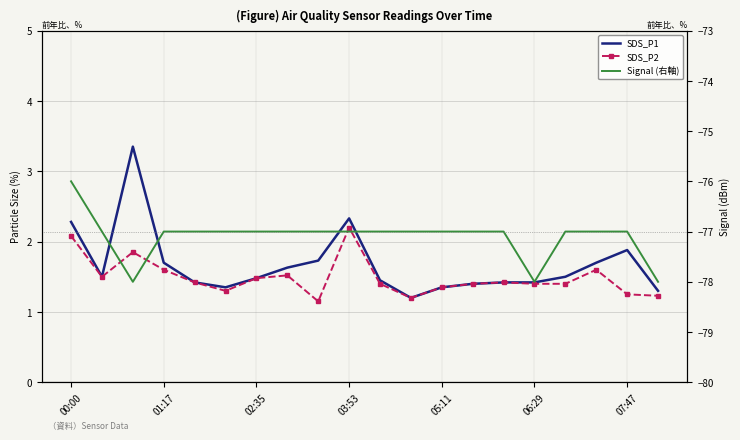

At which category is the sum across all series the highest?

00:00